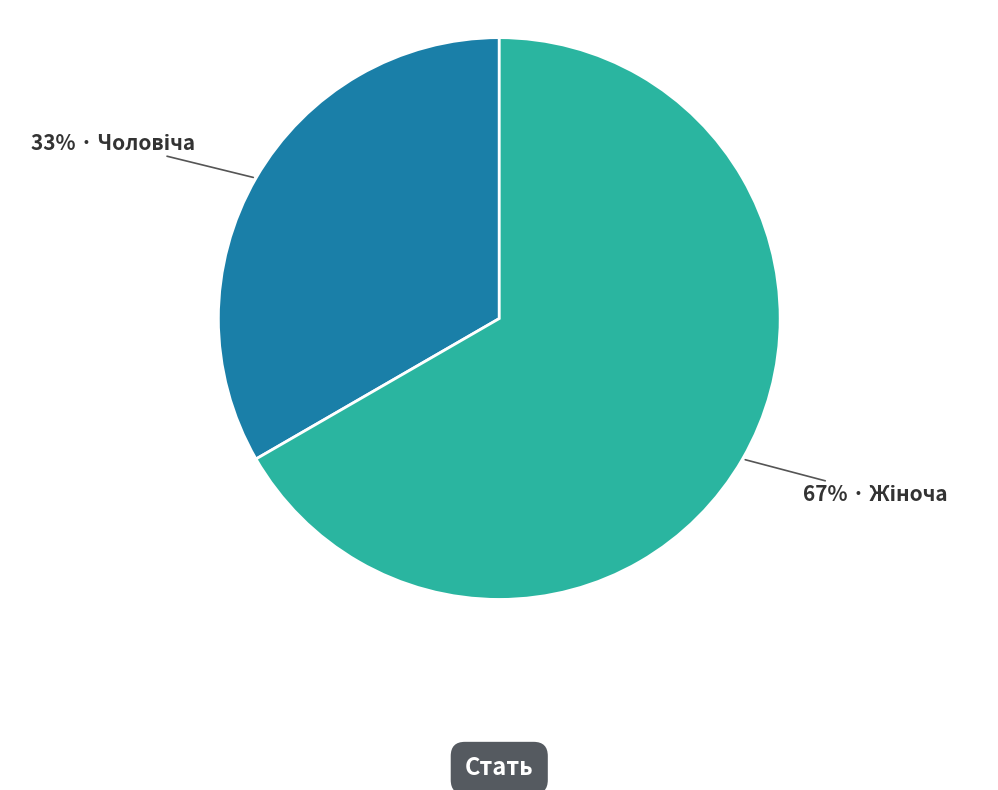

To the nearest percent, what is the average slice percentage?

50%